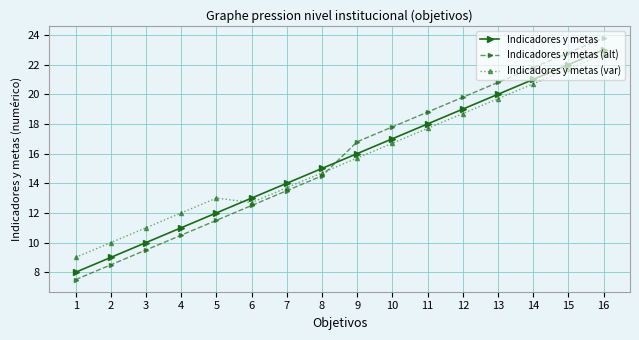

Which label corresponds to the largest value in the chart?

16